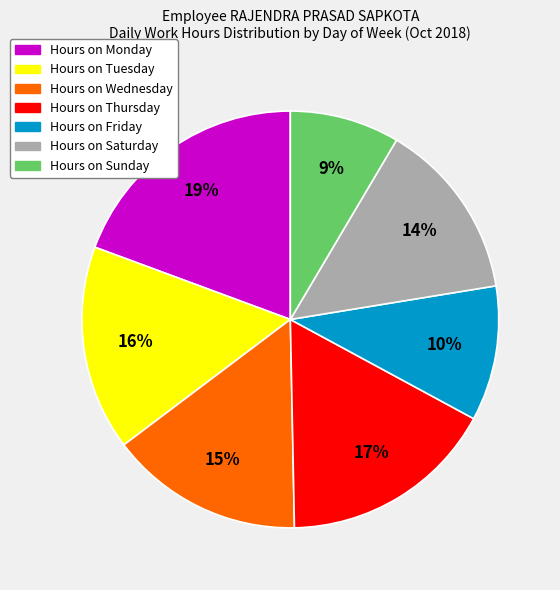

Is there a majority slice in this chart?

No